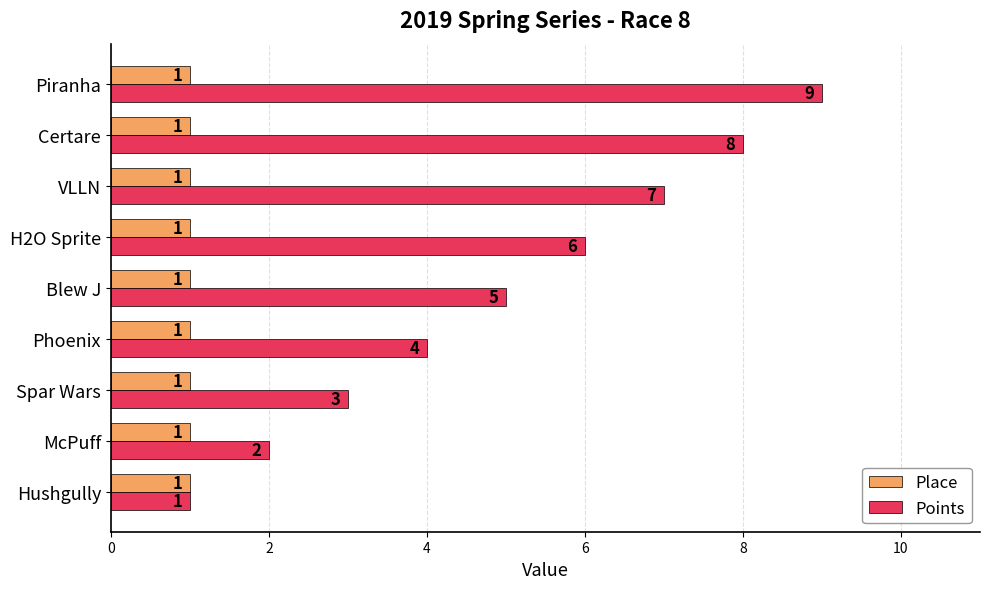

List the series in order of their overall mean, lowest first.

Place, Points